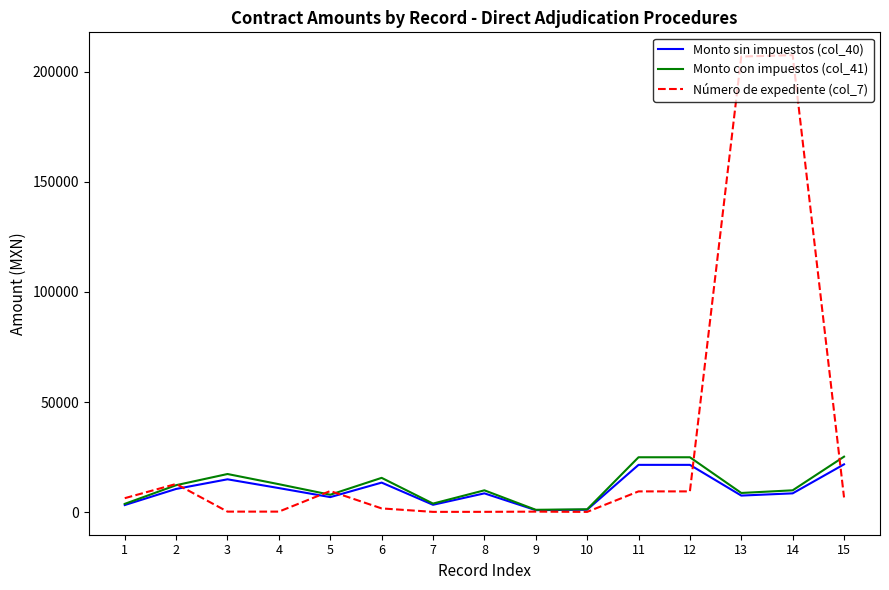

The Monto con impuestos (col_41) series shows 25274.1 at 15. True or false?

True